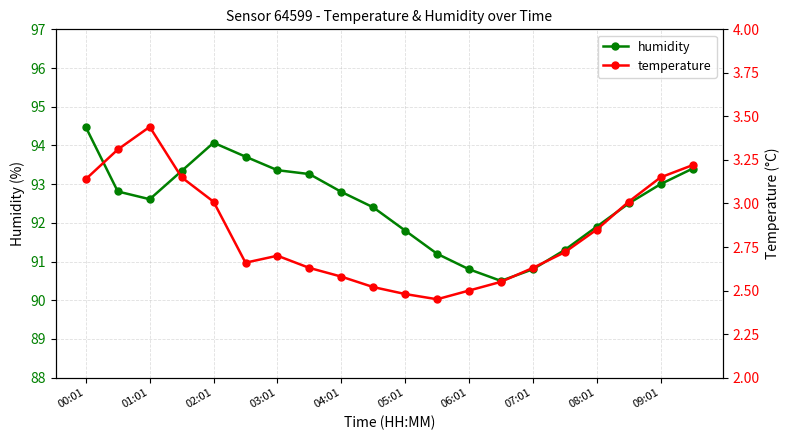

Rank the series by their average value, from highest to lowest.

humidity, temperature